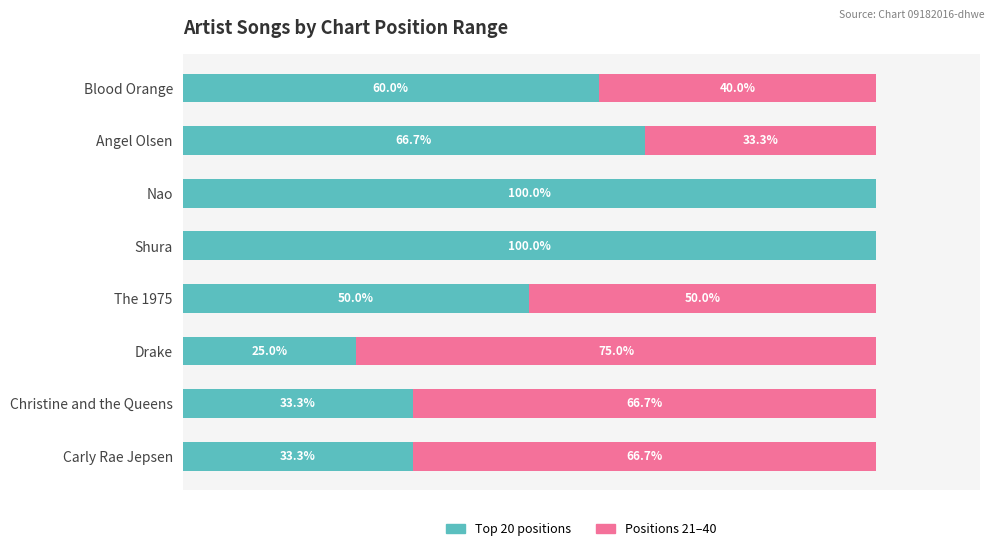

Is it true that Positions 21-40 equals 18.4 at Carly Rae Jepsen?

False